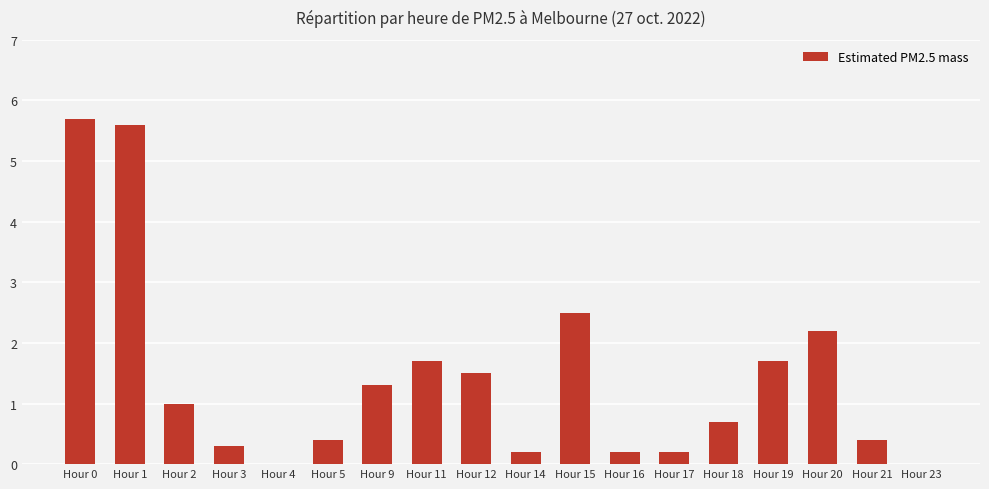

What is the sum of the values at Hour 21 and Hour 0?

6.1